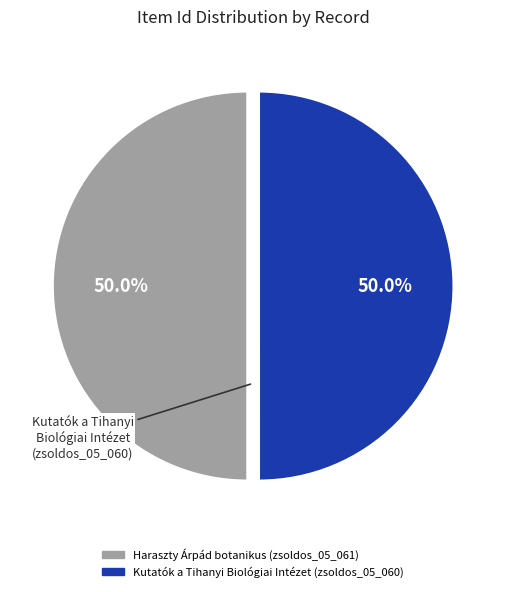

Count the number of slices in the pie.

2